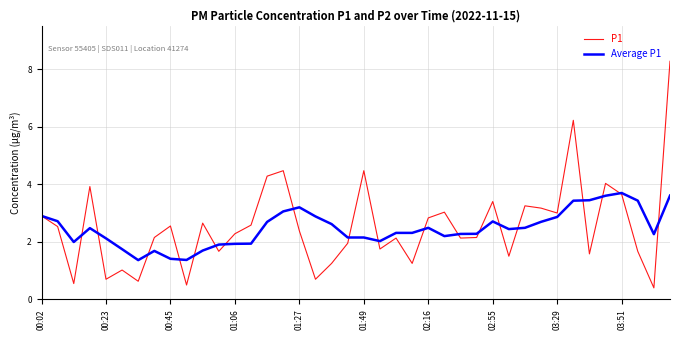

What is the maximum value shown in the chart?

8.3